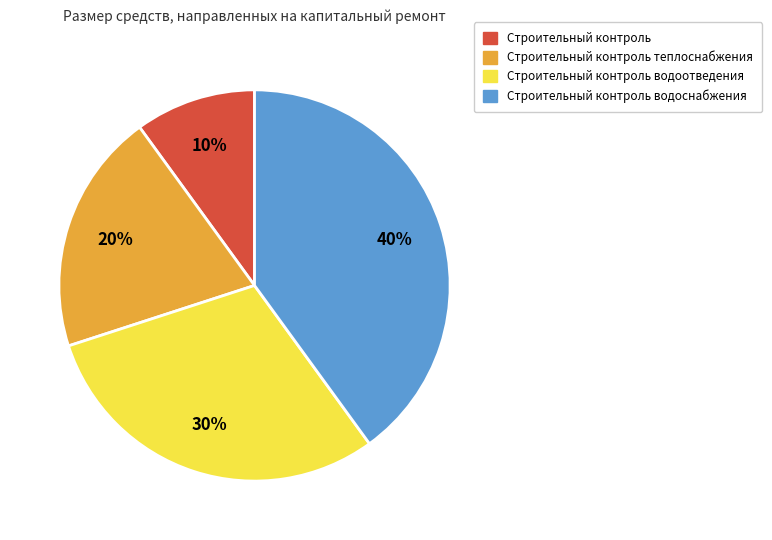

How many segments does this pie chart have?

4